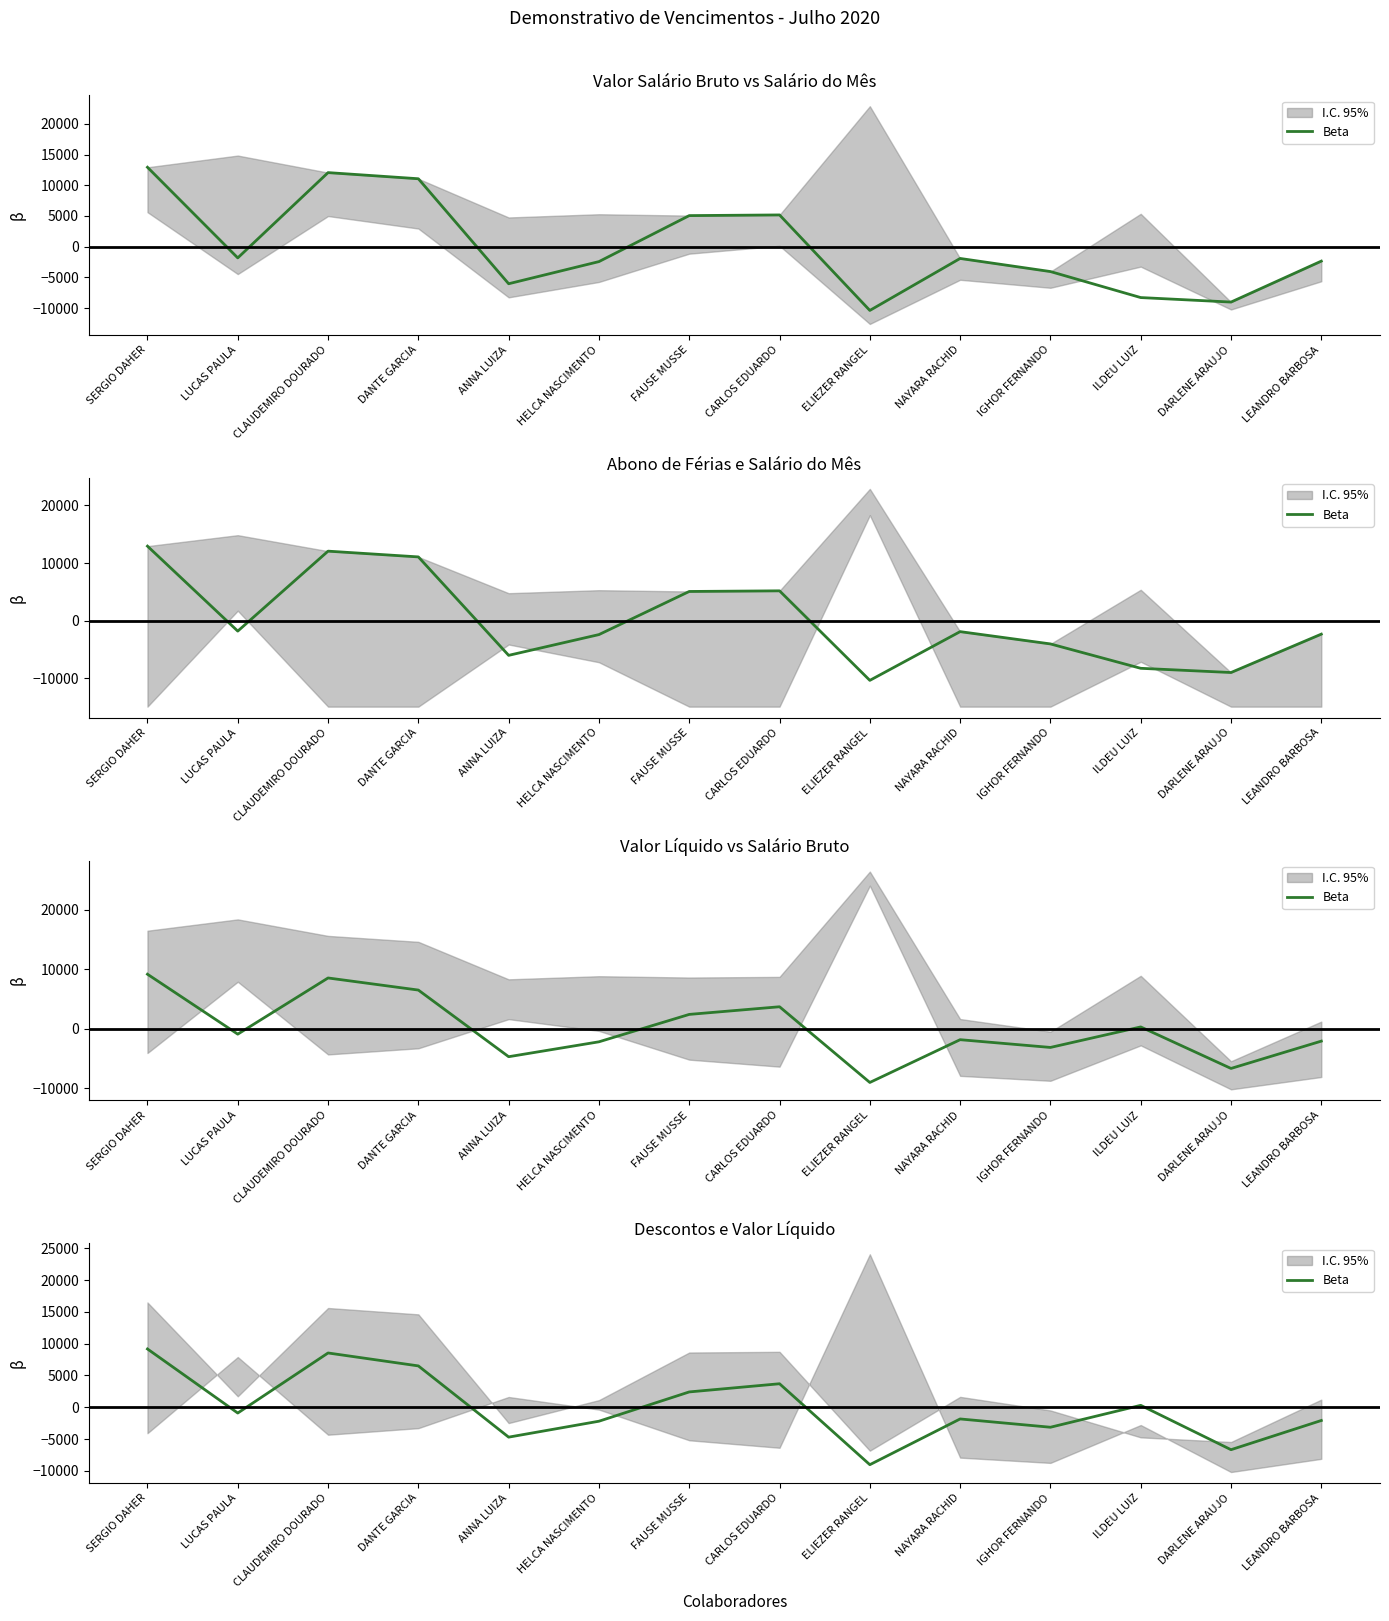

At which label is the value closest to 64?

ILDEU LUIZ